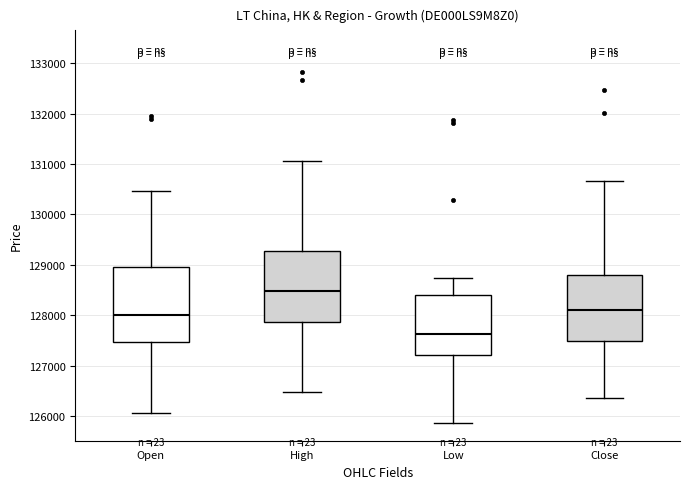

Which box's median line is the lowest?

Low